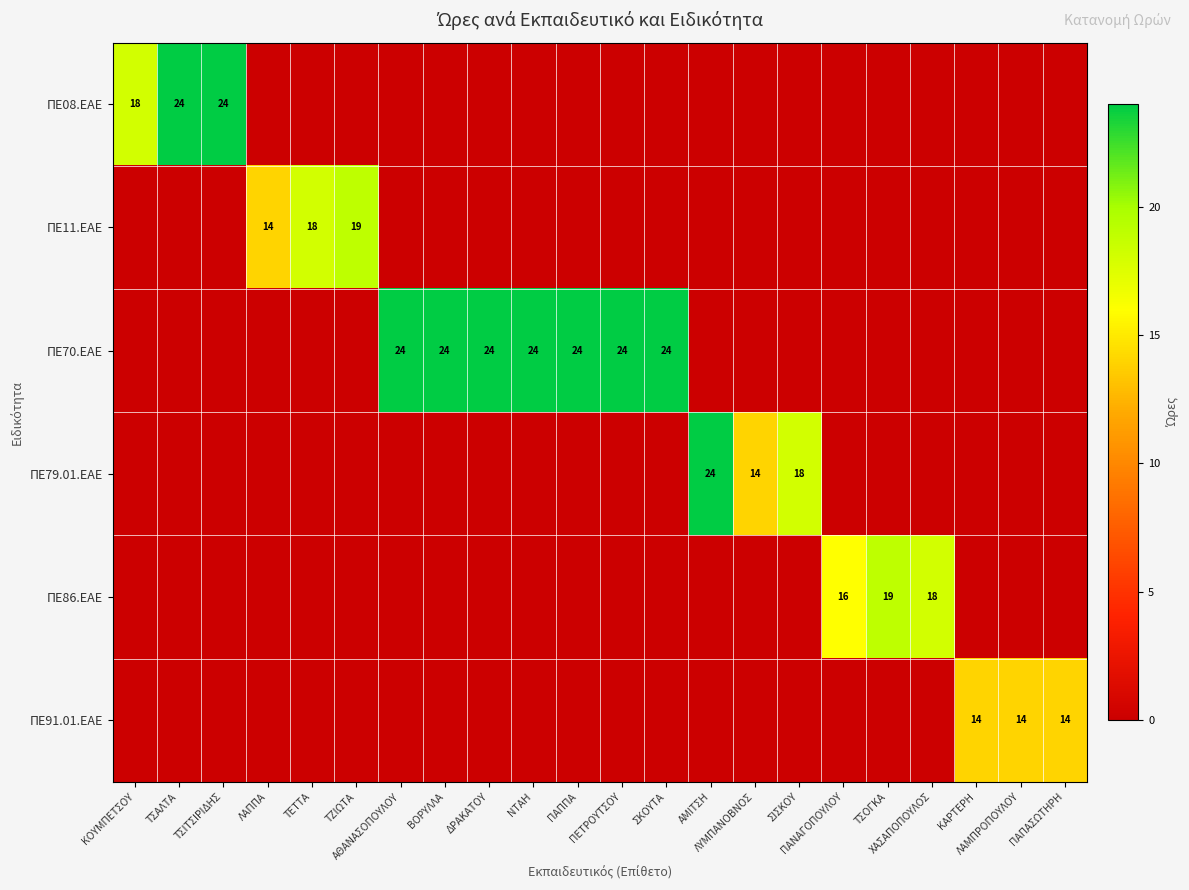

What is the sum of all ΠΕ86.ΕΑΕ values?

53